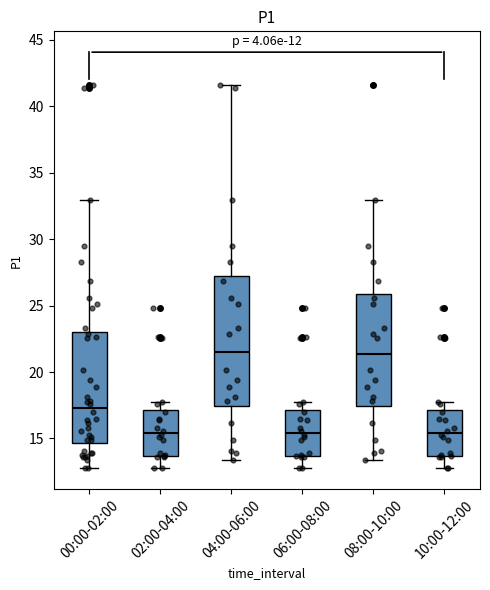

Comparing the boxes themselves (not the whiskers), which one is the tallest?

04:00-06:00